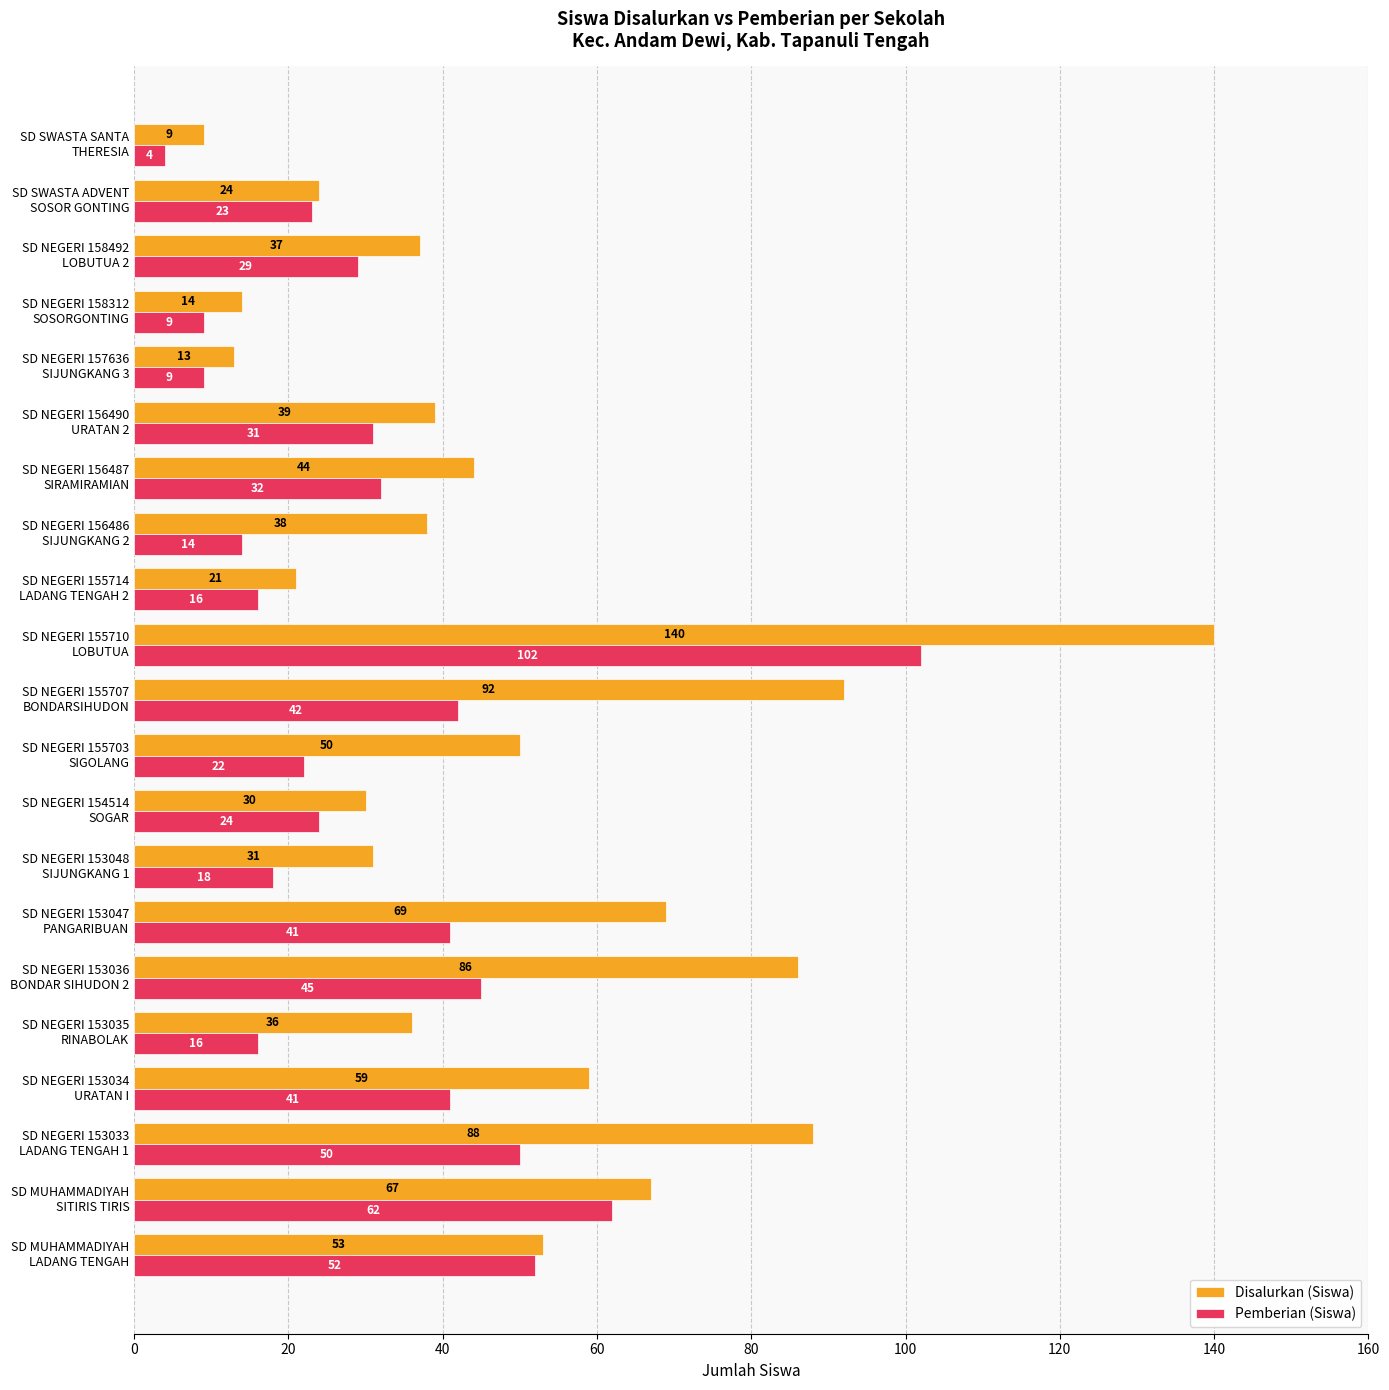

Which series has the largest total across all categories?

Disalurkan (Siswa)